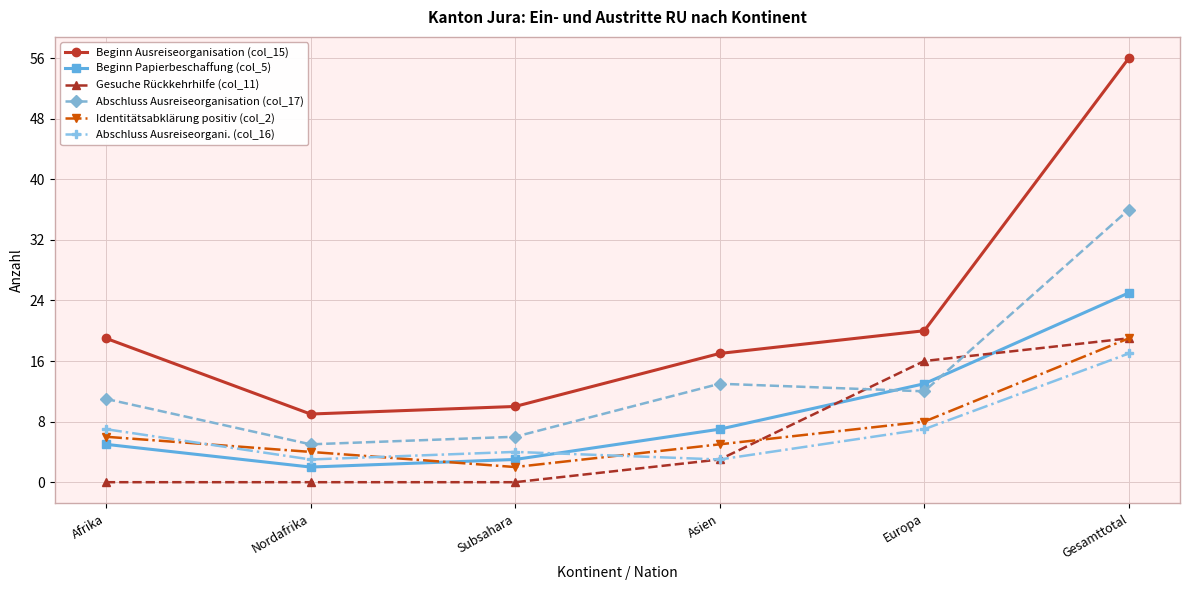

What is the difference between the Identitätsabklärung positiv (col_2) values at Afrika and Gesamttotal?

13